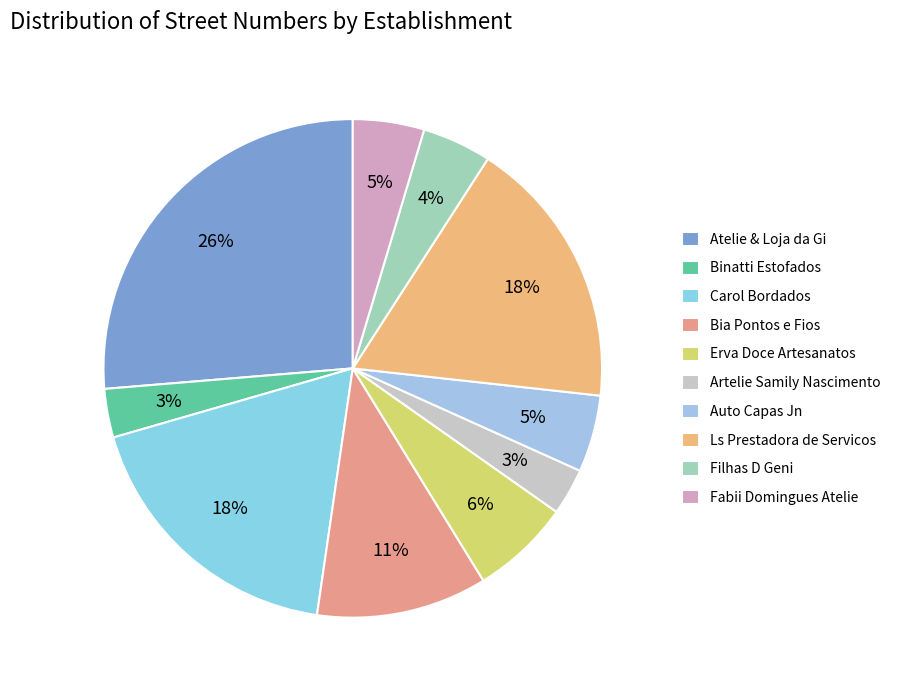

Is there any slice that represents more than half of the pie?

No